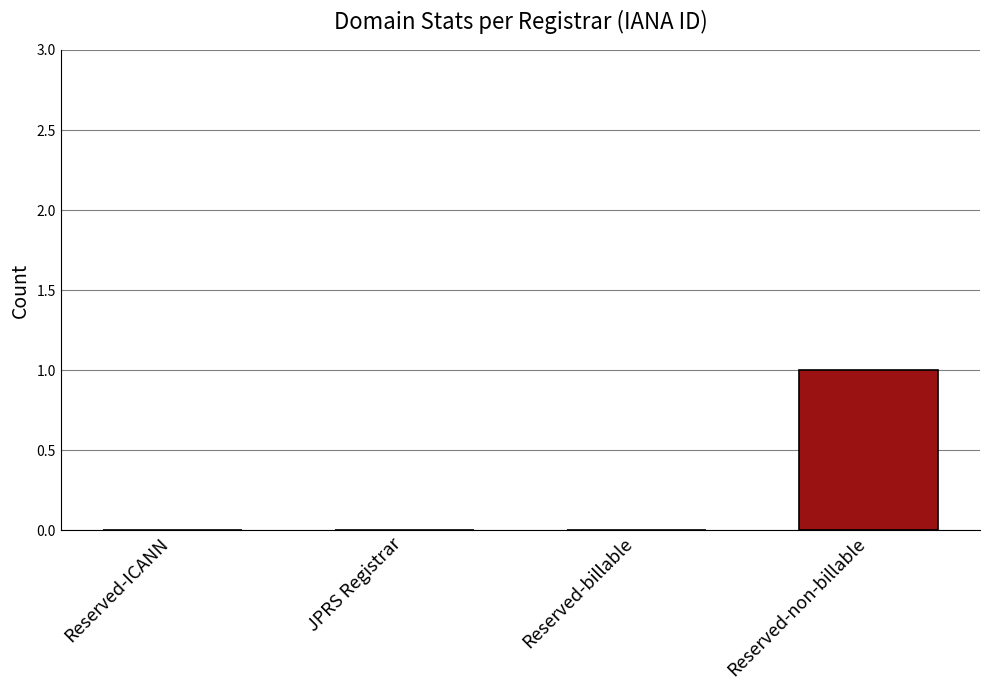

Between Reserved-non-billable and Reserved-billable, which is larger?

Reserved-non-billable